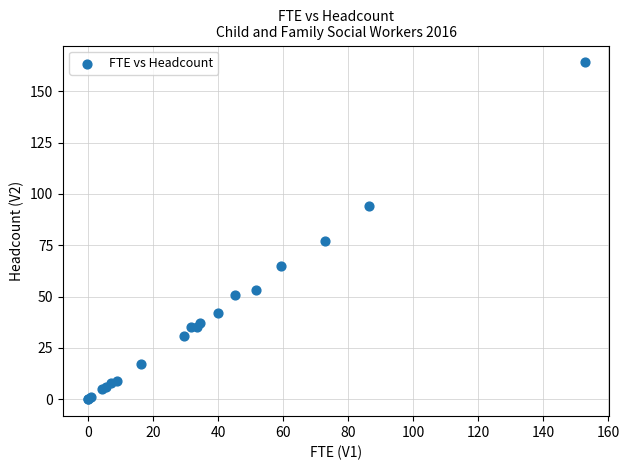

What Y value in the scatter plot is closest to 82?

77